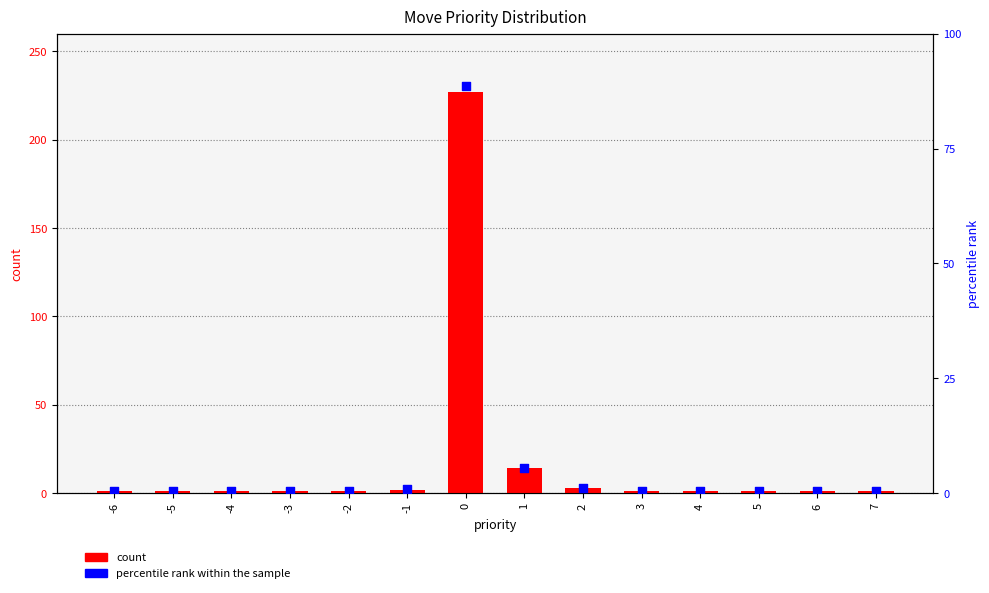

Which series reaches the maximum Y coordinate?

count